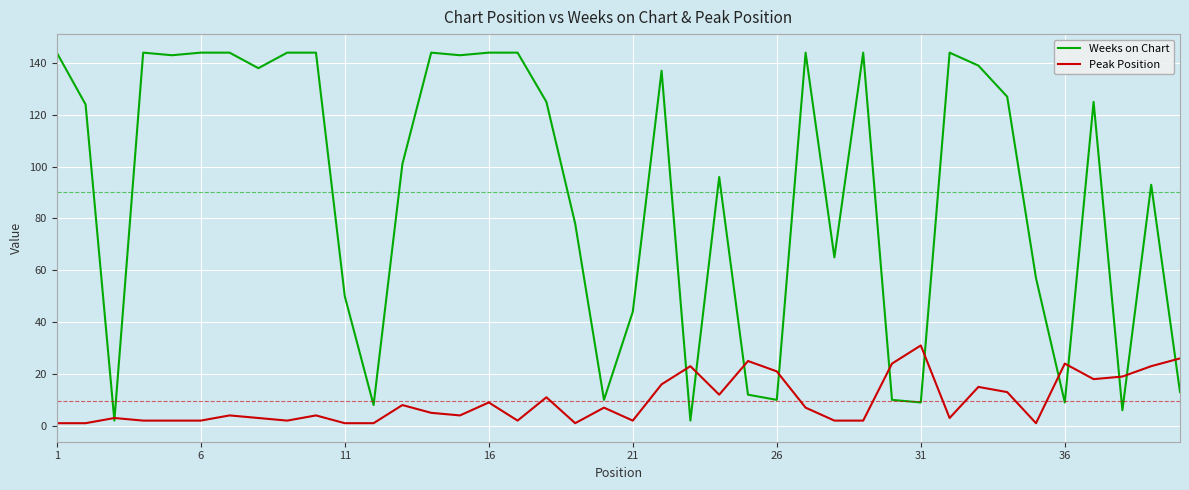

What are all the series names shown in the legend?

Weeks on Chart, Peak Position